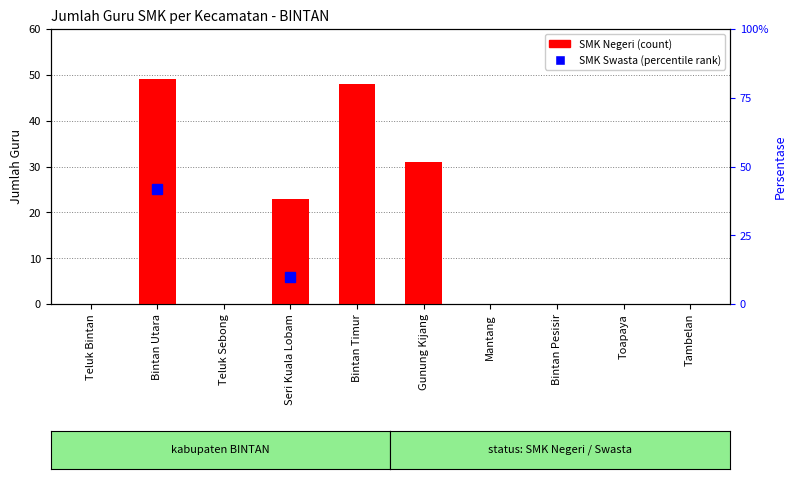

Is it true that the value at Toapaya is 0?

True